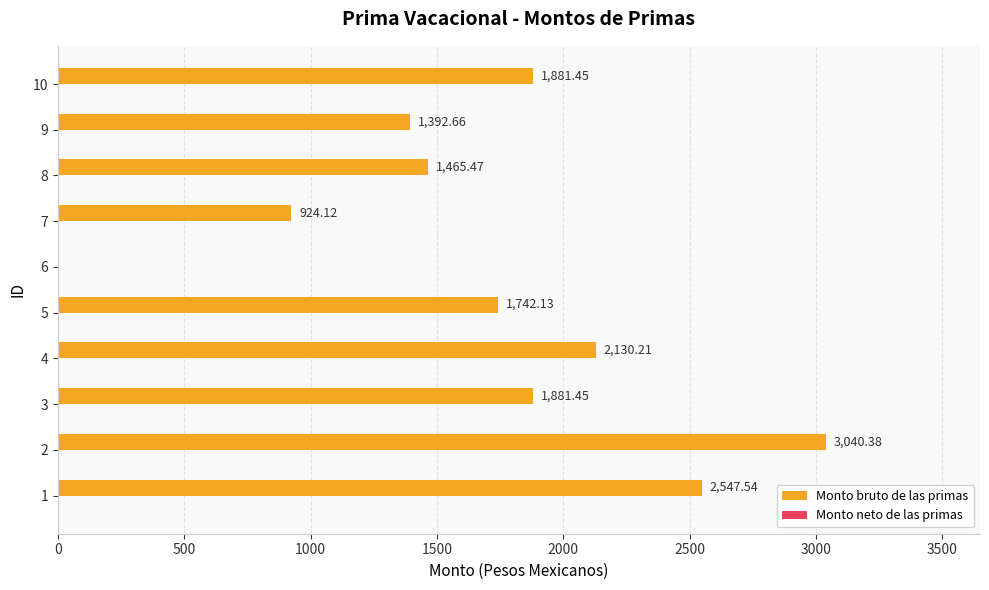

What is the ratio of the value at 8 to the value at 1?

0.6